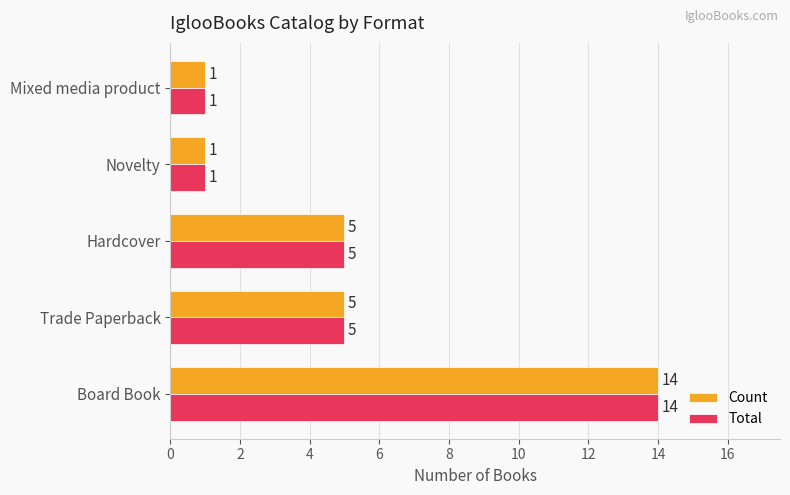

What are all the series names shown in the legend?

Count, Total